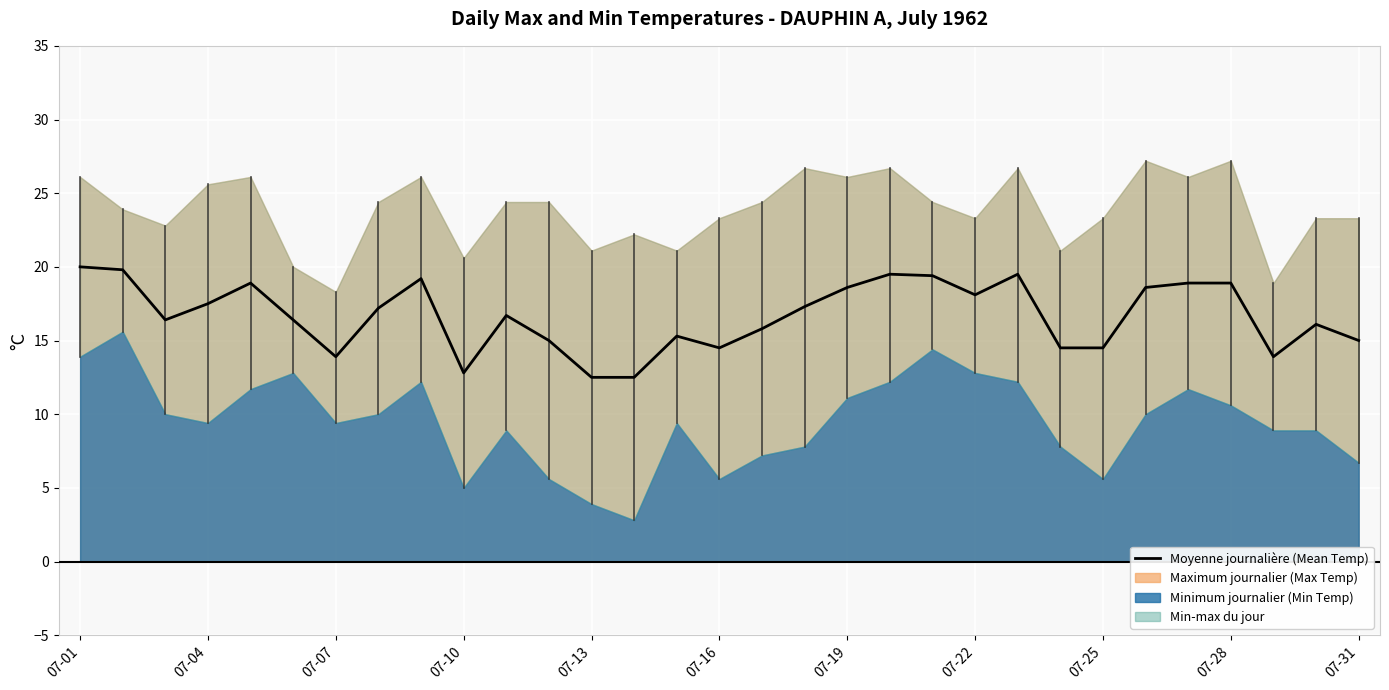

Count the number of categories in the chart.

31